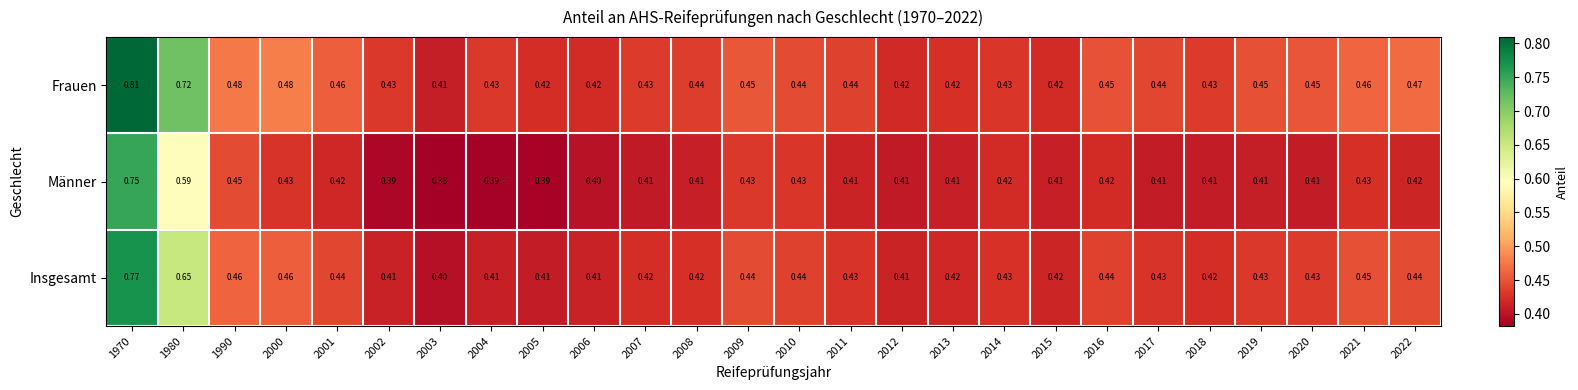

List the series in order of their overall mean, lowest first.

Männer, Insgesamt, Frauen